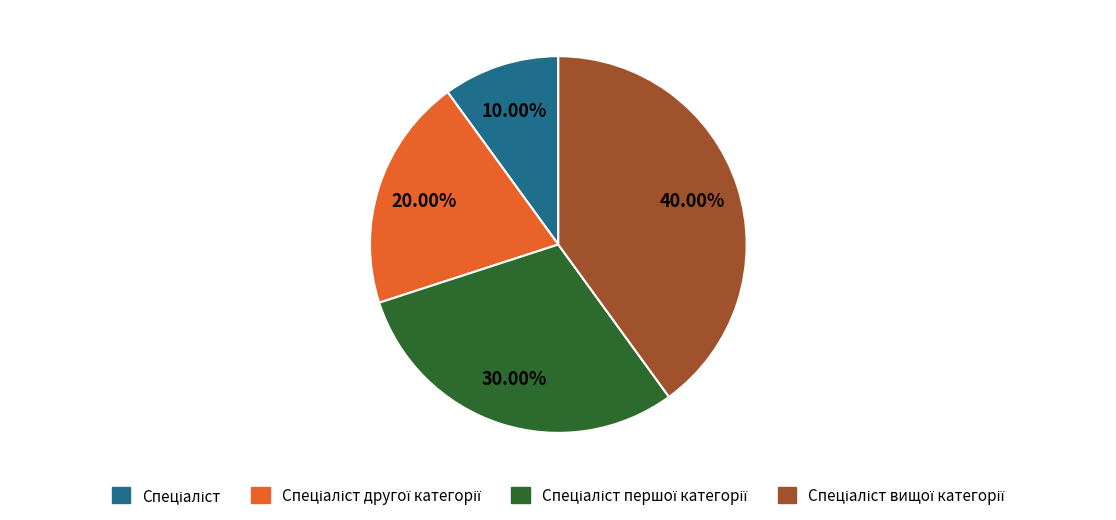

Is there a majority slice in this chart?

No